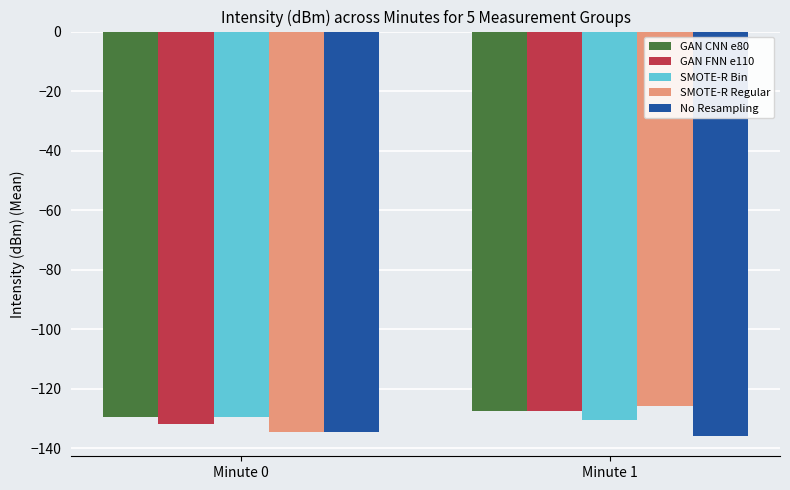

Which series has the largest total across all categories?

GAN CNN e80